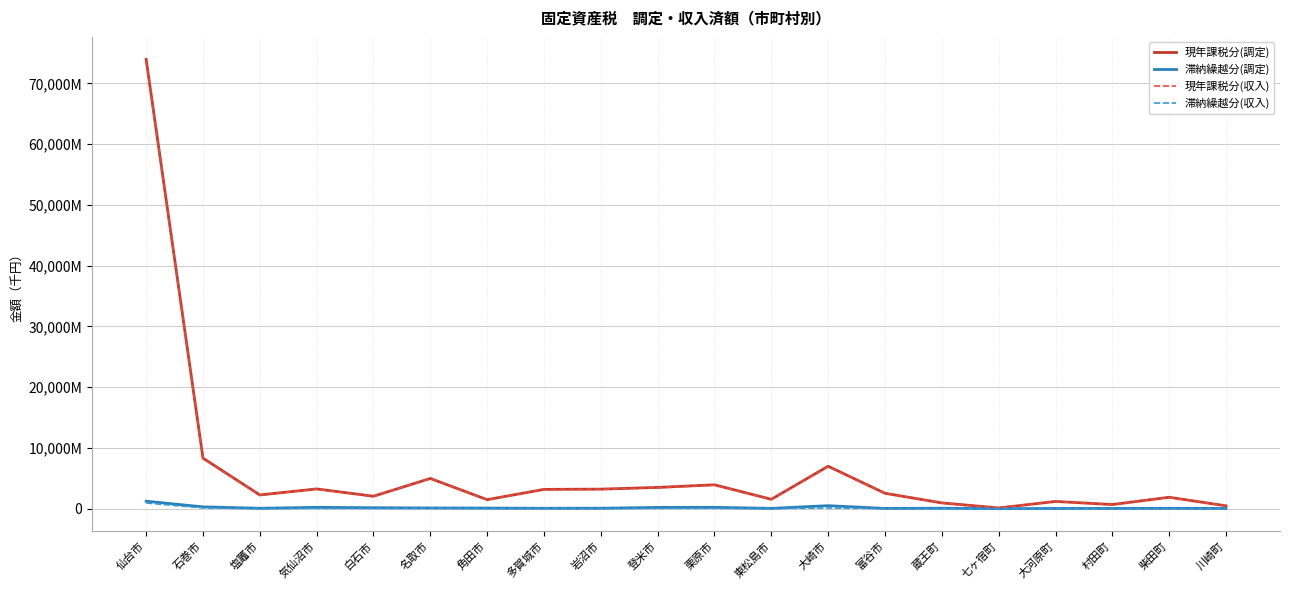

At which label does 現年課税分(調定) first exceed 2529438?

仙台市